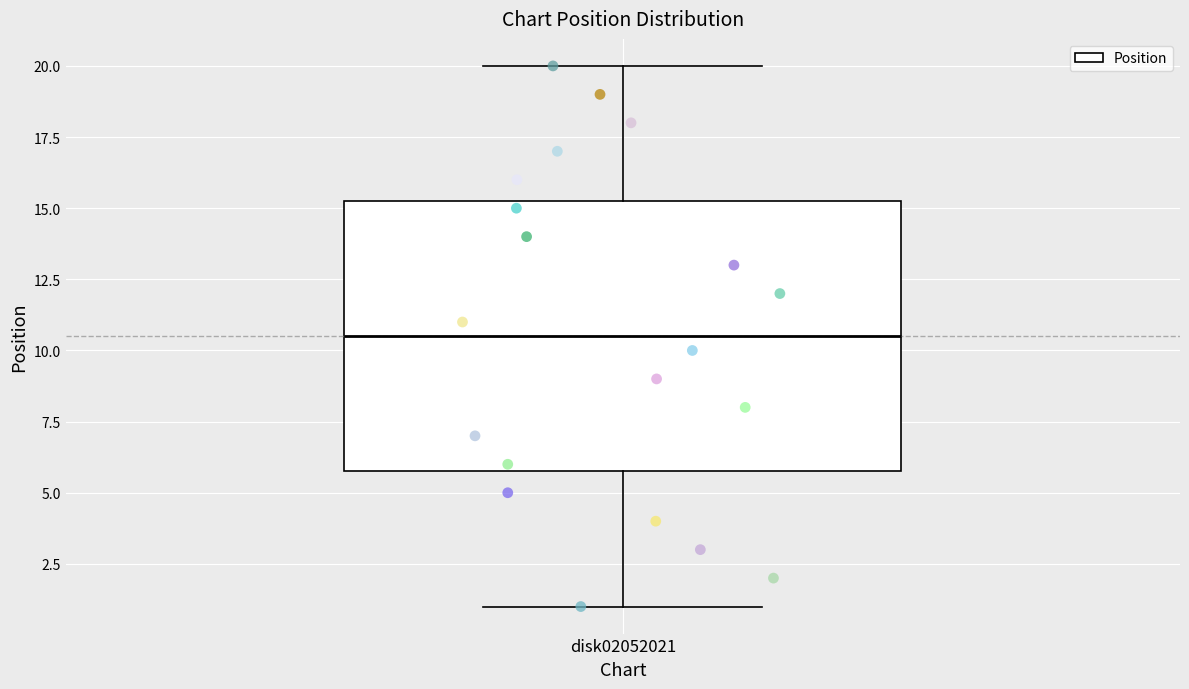

Transcribe this box plot: give where the median line is, the range the box spans, and where the two whiskers end, as read against the y-axis. The values are not printed on the chart, so give them approximately, as read against the axis.

median 10.5, box 6.0 to 15.5, whiskers 1.0 to 20.0